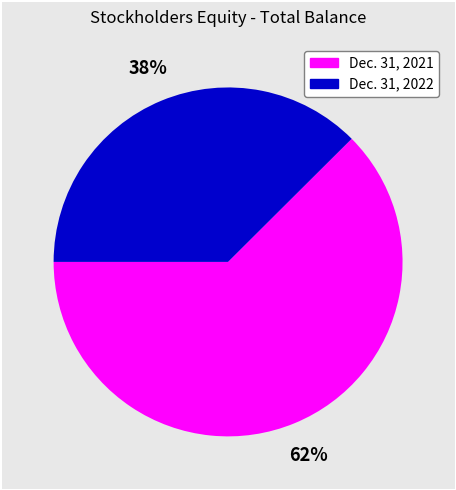

Is there a majority slice in this chart?

Yes